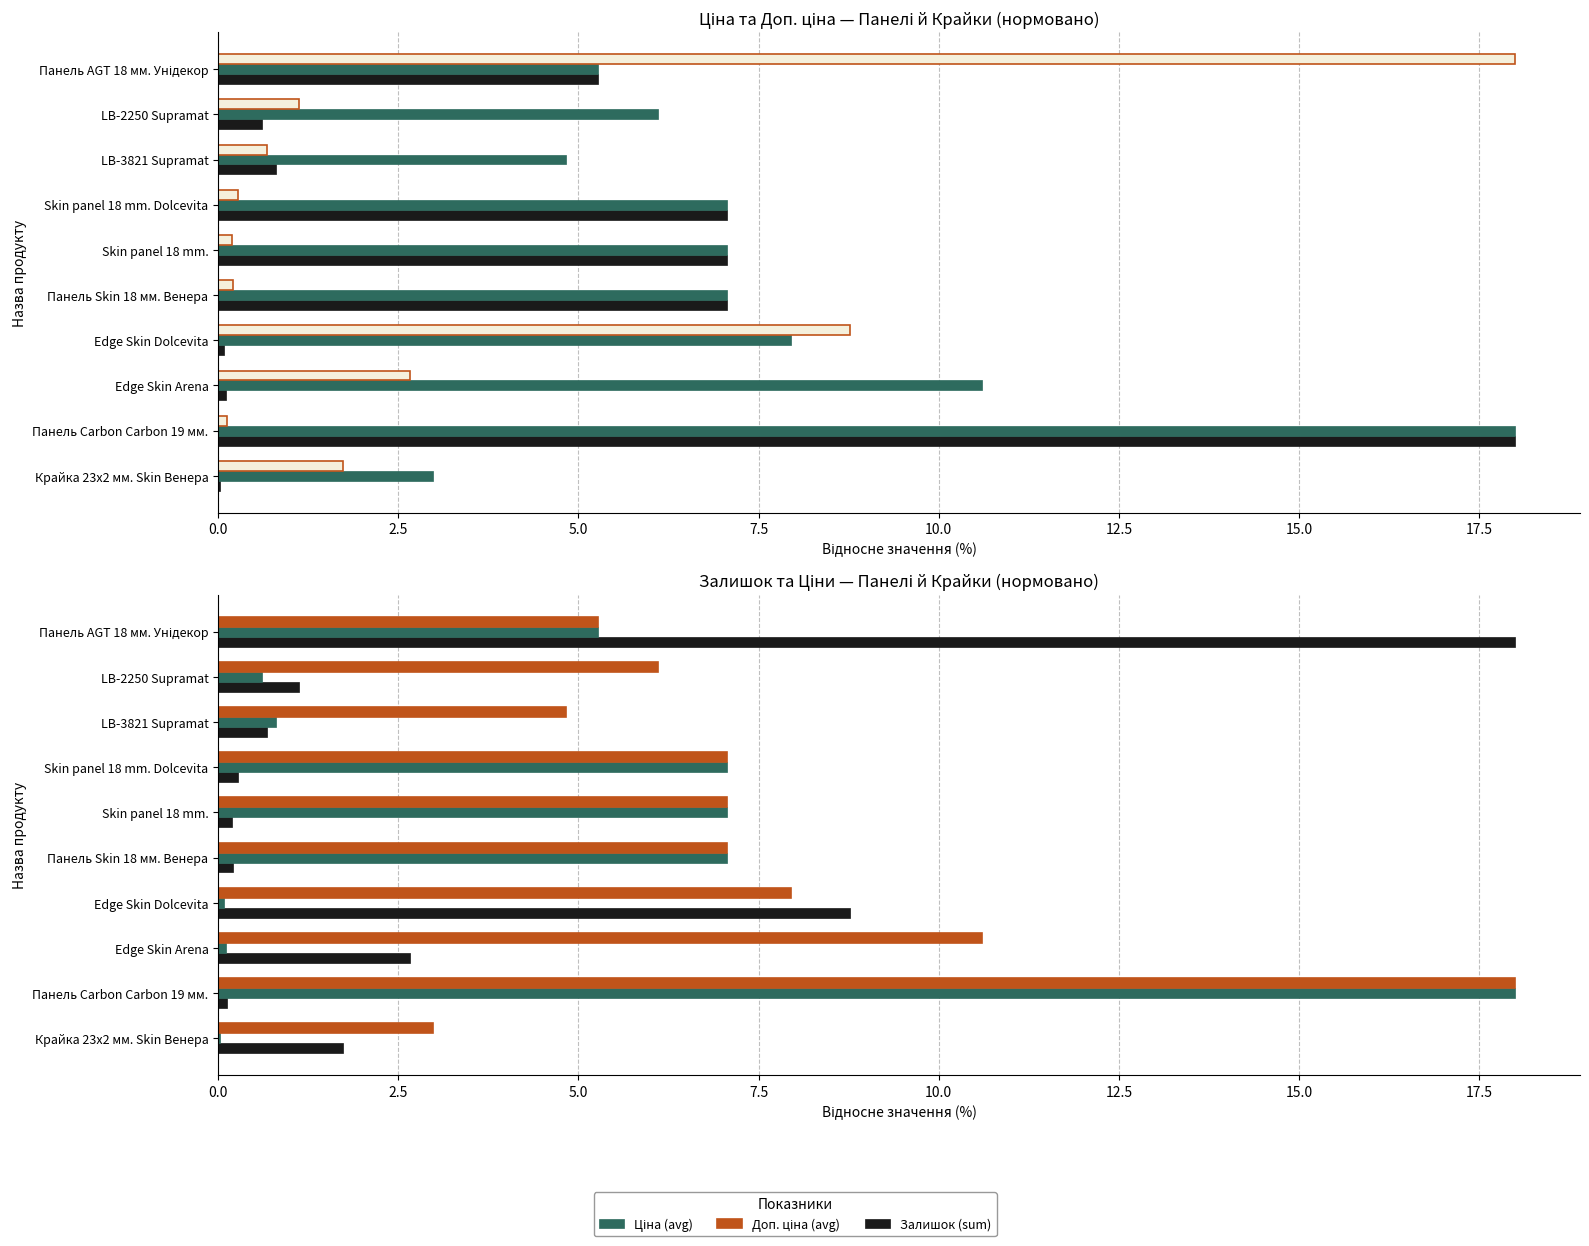

How many values in the Ціна (avg) series exceed 5?

5